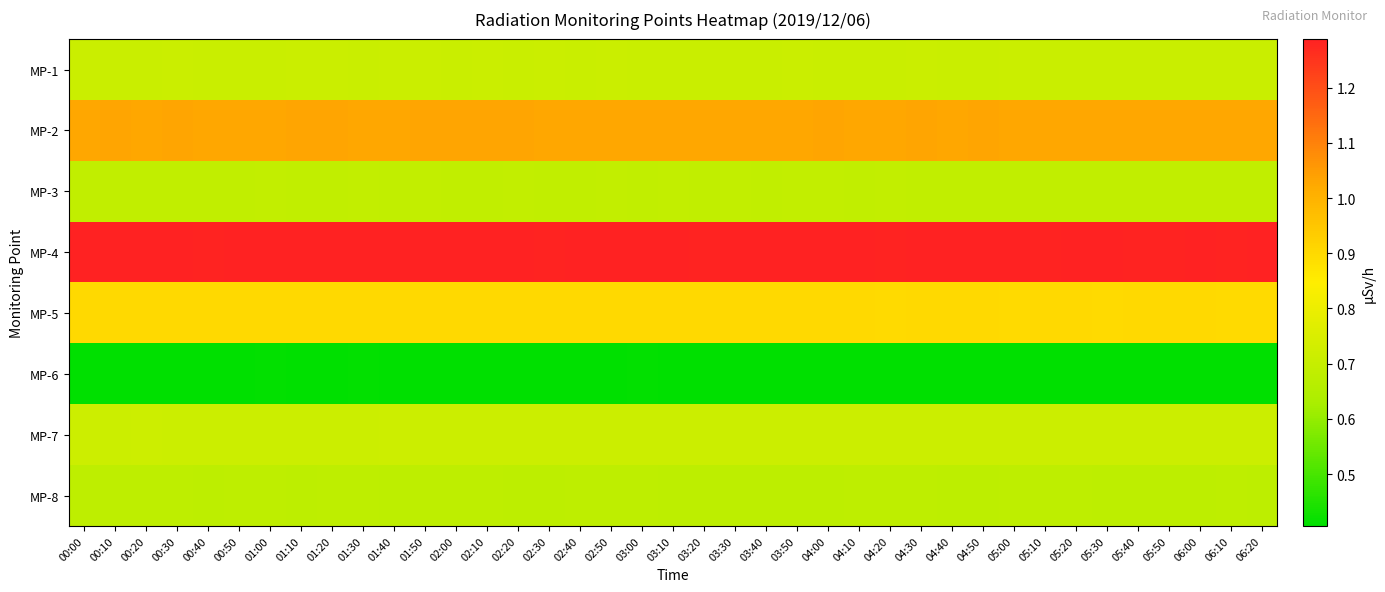

Reading left to right, what are all the values shown in this chart?

MP-1: 00:00=0.7	00:10=0.7	00:20=0.7	00:30=0.7	00:40=0.7	00:50=0.7	01:00=0.7	01:10=0.7	01:20=0.7	01:30=0.7	01:40=0.7	01:50=0.7	02:00=0.7	02:10=0.7	02:20=0.7	02:30=0.7	02:40=0.7	02:50=0.7	03:00=0.7	03:10=0.7	03:20=0.7	03:30=0.7	03:40=0.7	03:50=0.7	04:00=0.7	04:10=0.7	04:20=0.7	04:30=0.7	04:40=0.7	04:50=0.7	05:00=0.7	05:10=0.7	05:20=0.7	05:30=0.7	05:40=0.7	05:50=0.7	06:00=0.7	06:10=0.7	06:20=0.7
MP-2: 00:00=1.0	00:10=1.0	00:20=1.0	00:30=1.0	00:40=1.0	00:50=1.0	01:00=1.0	01:10=1.0	01:20=1.0	01:30=1.0	01:40=1.0	01:50=1.0	02:00=1.0	02:10=1.0	02:20=1.0	02:30=1.0	02:40=1.0	02:50=1.0	03:00=1.0	03:10=1.0	03:20=1.0	03:30=1.0	03:40=1.0	03:50=1.0	04:00=1.0	04:10=1.0	04:20=1.0	04:30=1.0	04:40=1.0	04:50=1.0	05:00=1.0	05:10=1.0	05:20=1.0	05:30=1.0	05:40=1.0	05:50=1.0	06:00=1.0	06:10=1.0	06:20=1.0
MP-3: 00:00=0.7	00:10=0.7	00:20=0.7	00:30=0.7	00:40=0.7	00:50=0.7	01:00=0.7	01:10=0.7	01:20=0.7	01:30=0.7	01:40=0.7	01:50=0.7	02:00=0.7	02:10=0.7	02:20=0.7	02:30=0.7	02:40=0.7	02:50=0.7	03:00=0.7	03:10=0.7	03:20=0.7	03:30=0.7	03:40=0.7	03:50=0.7	04:00=0.7	04:10=0.7	04:20=0.7	04:30=0.7	04:40=0.7	04:50=0.7	05:00=0.7	05:10=0.7	05:20=0.7	05:30=0.7	05:40=0.7	05:50=0.7	06:00=0.7	06:10=0.7	06:20=0.7
MP-4: 00:00=1.3	00:10=1.3	00:20=1.3	00:30=1.3	00:40=1.3	00:50=1.3	01:00=1.3	01:10=1.3	01:20=1.3	01:30=1.3	01:40=1.3	01:50=1.3	02:00=1.3	02:10=1.3	02:20=1.3	02:30=1.3	02:40=1.3	02:50=1.3	03:00=1.3	03:10=1.3	03:20=1.3	03:30=1.3	03:40=1.3	03:50=1.3	04:00=1.3	04:10=1.3	04:20=1.3	04:30=1.3	04:40=1.3	04:50=1.3	05:00=1.3	05:10=1.3	05:20=1.3	05:30=1.3	05:40=1.3	05:50=1.3	06:00=1.3	06:10=1.3	06:20=1.3
MP-5: 00:00=0.9	00:10=0.9	00:20=0.9	00:30=0.9	00:40=0.9	00:50=0.9	01:00=0.9	01:10=0.9	01:20=0.9	01:30=0.9	01:40=0.9	01:50=0.9	02:00=0.9	02:10=0.9	02:20=0.9	02:30=0.9	02:40=0.9	02:50=0.9	03:00=0.9	03:10=0.9	03:20=0.9	03:30=0.9	03:40=0.9	03:50=0.9	04:00=0.9	04:10=0.9	04:20=0.9	04:30=0.9	04:40=0.9	04:50=0.9	05:00=0.9	05:10=0.9	05:20=0.9	05:30=0.9	05:40=0.9	05:50=0.9	06:00=0.9	06:10=0.9	06:20=0.9
MP-6: 00:00=0.4	00:10=0.4	00:20=0.4	00:30=0.4	00:40=0.4	00:50=0.4	01:00=0.4	01:10=0.4	01:20=0.4	01:30=0.4	01:40=0.4	01:50=0.4	02:00=0.4	02:10=0.4	02:20=0.4	02:30=0.4	02:40=0.4	02:50=0.4	03:00=0.4	03:10=0.4	03:20=0.4	03:30=0.4	03:40=0.4	03:50=0.4	04:00=0.4	04:10=0.4	04:20=0.4	04:30=0.4	04:40=0.4	04:50=0.4	05:00=0.4	05:10=0.4	05:20=0.4	05:30=0.4	05:40=0.4	05:50=0.4	06:00=0.4	06:10=0.4	06:20=0.4
MP-7: 00:00=0.7	00:10=0.7	00:20=0.7	00:30=0.7	00:40=0.7	00:50=0.7	01:00=0.7	01:10=0.7	01:20=0.7	01:30=0.7	01:40=0.7	01:50=0.7	02:00=0.7	02:10=0.7	02:20=0.7	02:30=0.7	02:40=0.7	02:50=0.7	03:00=0.7	03:10=0.7	03:20=0.7	03:30=0.7	03:40=0.7	03:50=0.7	04:00=0.7	04:10=0.7	04:20=0.7	04:30=0.7	04:40=0.7	04:50=0.7	05:00=0.7	05:10=0.7	05:20=0.7	05:30=0.7	05:40=0.7	05:50=0.7	06:00=0.7	06:10=0.7	06:20=0.7
MP-8: 00:00=0.7	00:10=0.7	00:20=0.7	00:30=0.7	00:40=0.7	00:50=0.7	01:00=0.7	01:10=0.7	01:20=0.7	01:30=0.7	01:40=0.7	01:50=0.7	02:00=0.7	02:10=0.7	02:20=0.7	02:30=0.7	02:40=0.7	02:50=0.7	03:00=0.7	03:10=0.7	03:20=0.7	03:30=0.7	03:40=0.7	03:50=0.7	04:00=0.7	04:10=0.7	04:20=0.7	04:30=0.7	04:40=0.7	04:50=0.7	05:00=0.7	05:10=0.7	05:20=0.7	05:30=0.7	05:40=0.7	05:50=0.7	06:00=0.7	06:10=0.7	06:20=0.7